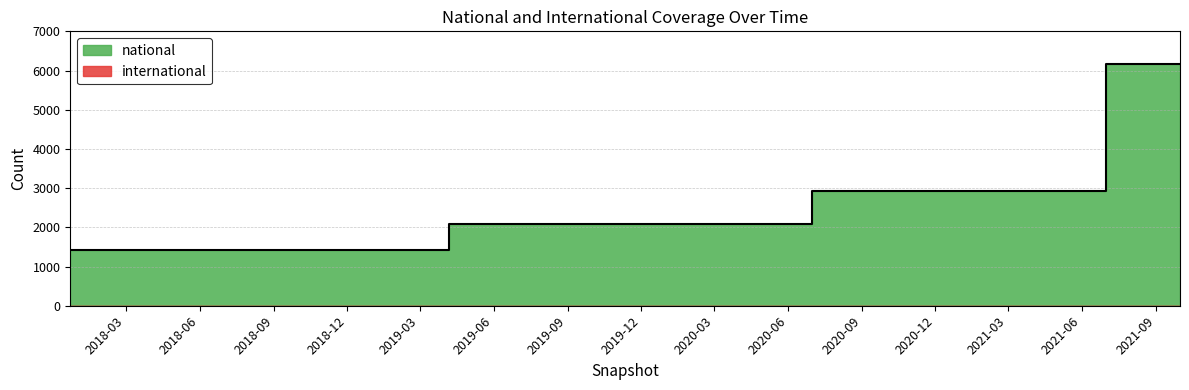

What is the value of the 11th point from the left?

2923